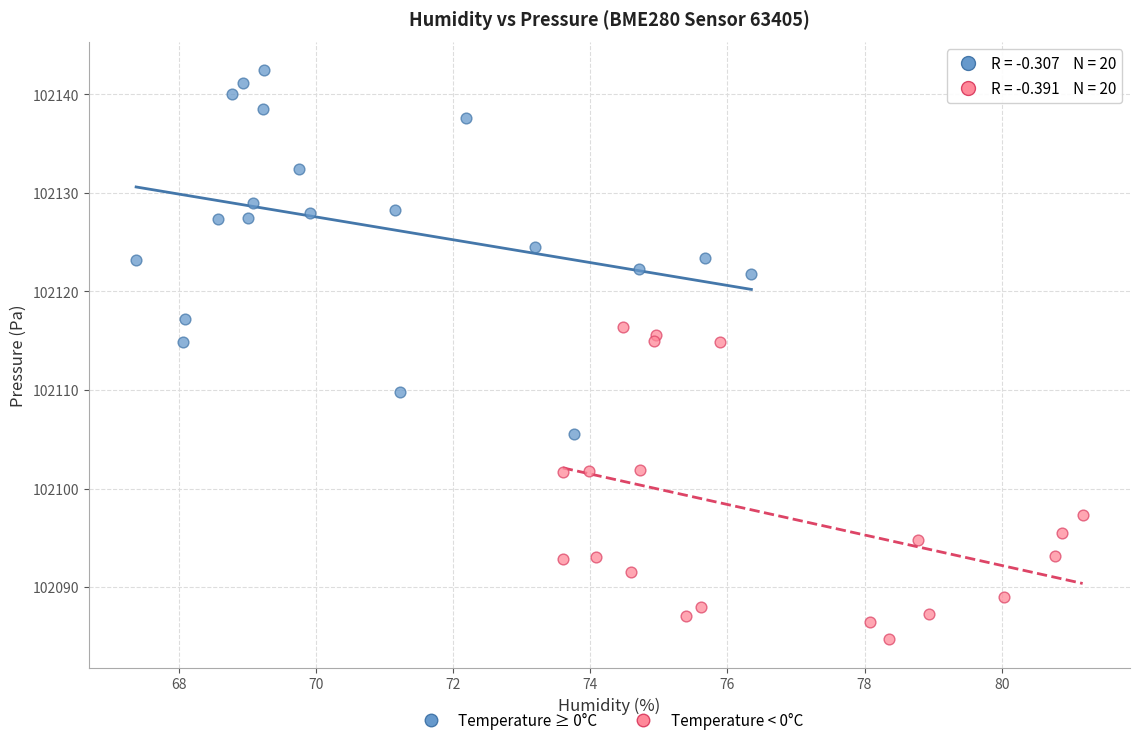

Which series contains the highest Y value?

Temperature ≥ 0°C